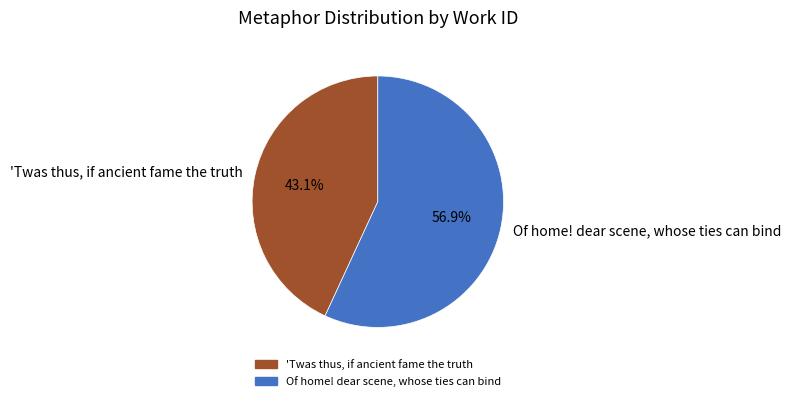

What is the smallest slice in the pie chart?

'Twas thus, if ancient fame the truth